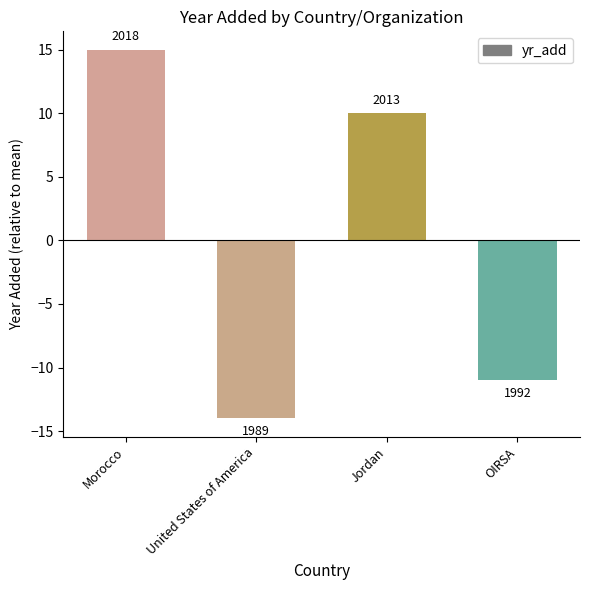

Is it true that the value at OIRSA is -15?

False